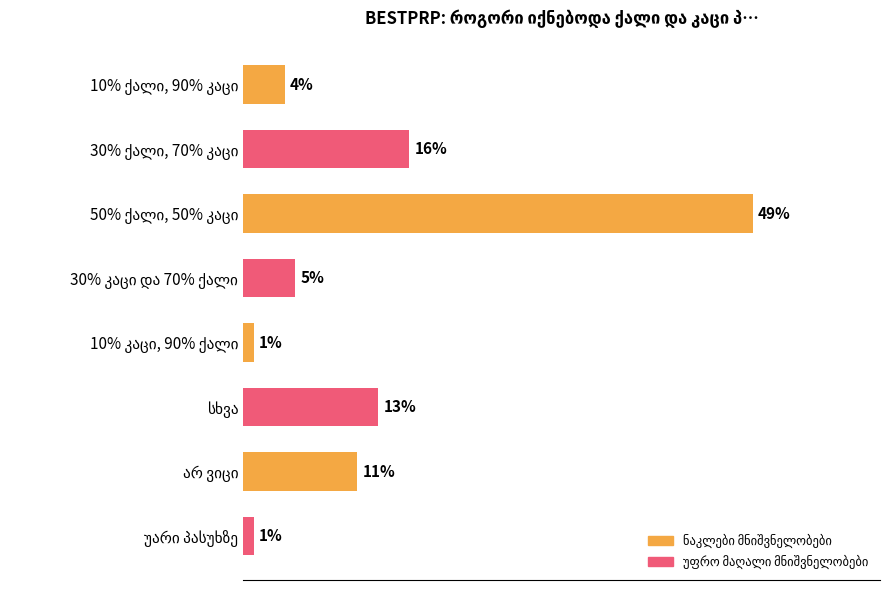

Rank the categories by value from lowest to highest.

10% კაცი, 90% ქალი, უარი პასუხზე, 10% ქალი, 90% კაცი, 30% კაცი და 70% ქალი, არ ვიცი, სხვა, 30% ქალი, 70% კაცი, 50% ქალი, 50% კაცი